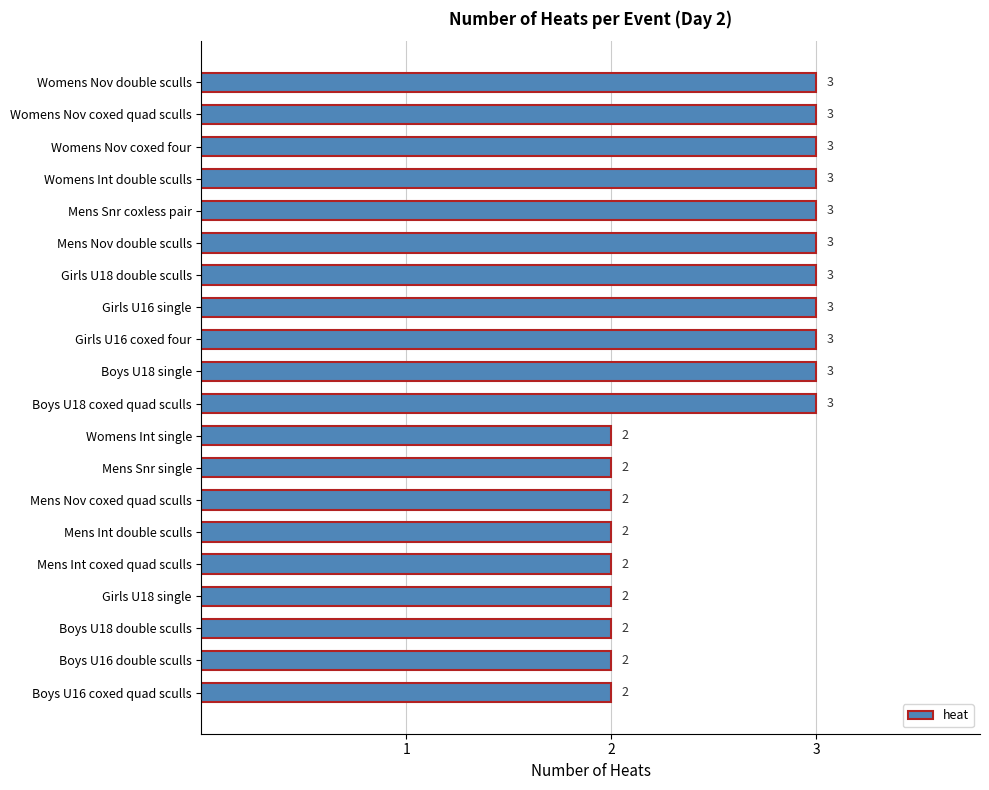

Reading bottom to top, transcribe all the data shown in this chart.

2	2	2	2	2	2	2	2	2	3	3	3	3	3	3	3	3	3	3	3